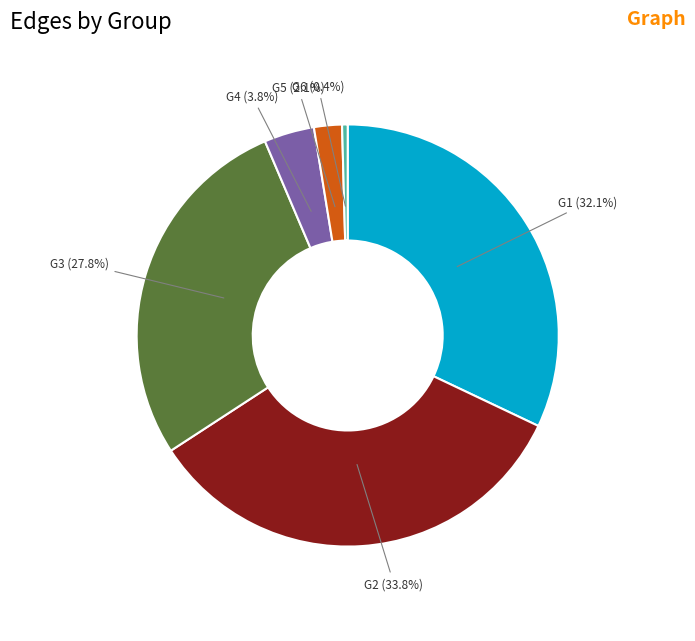

Is there any slice that represents more than half of the pie?

No